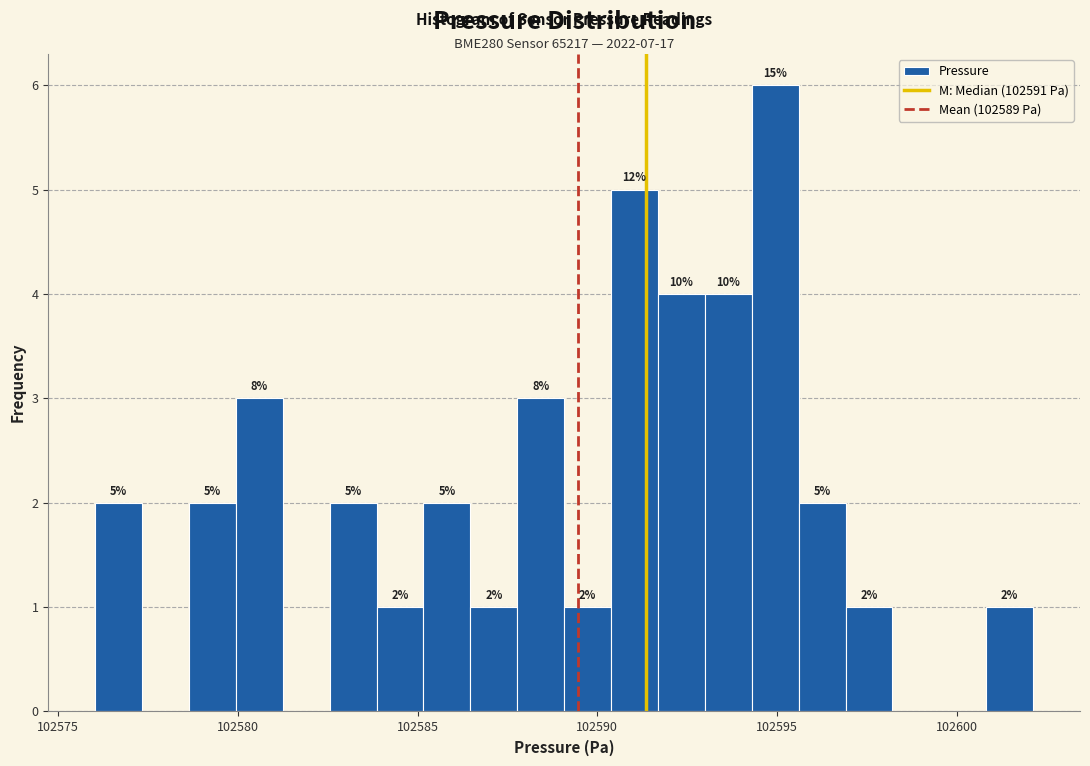

Read against the x-axis, roughly where is the centre of the tallest bar?

102595.0